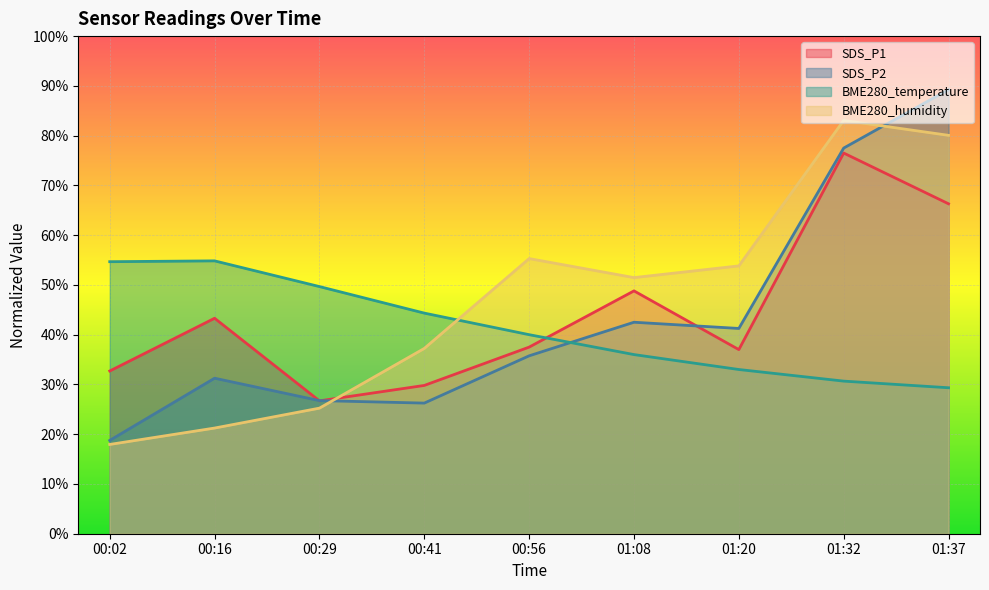

What value does the BME280_temperature series have at 01:32?

30.7